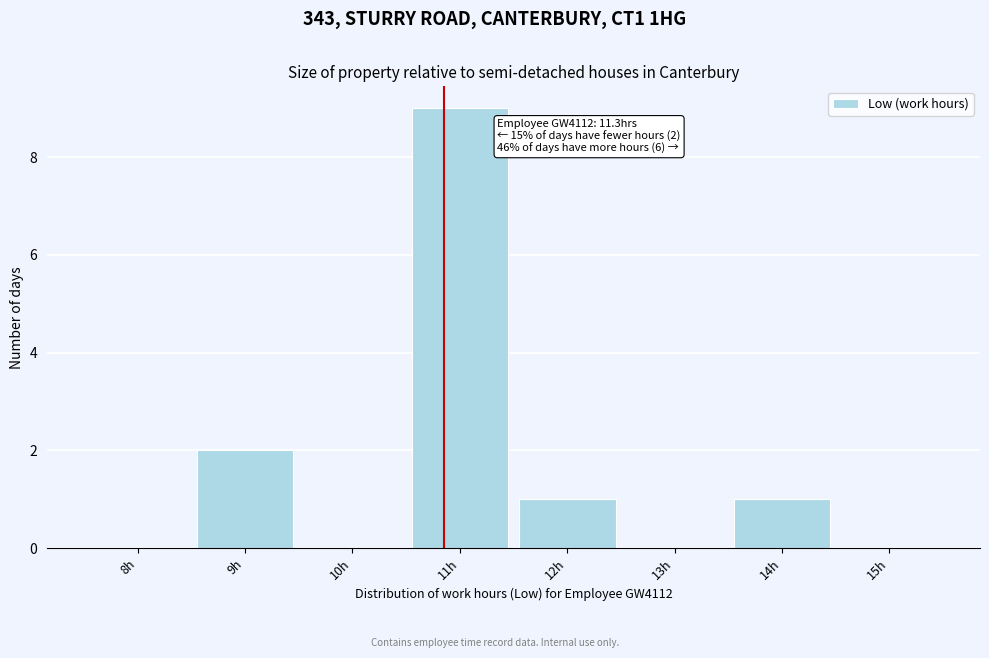

Reading left to right, transcribe all the data shown in this chart.

8h=0	9h=2	10h=0	11h=9	12h=1	13h=0	14h=1	15h=0